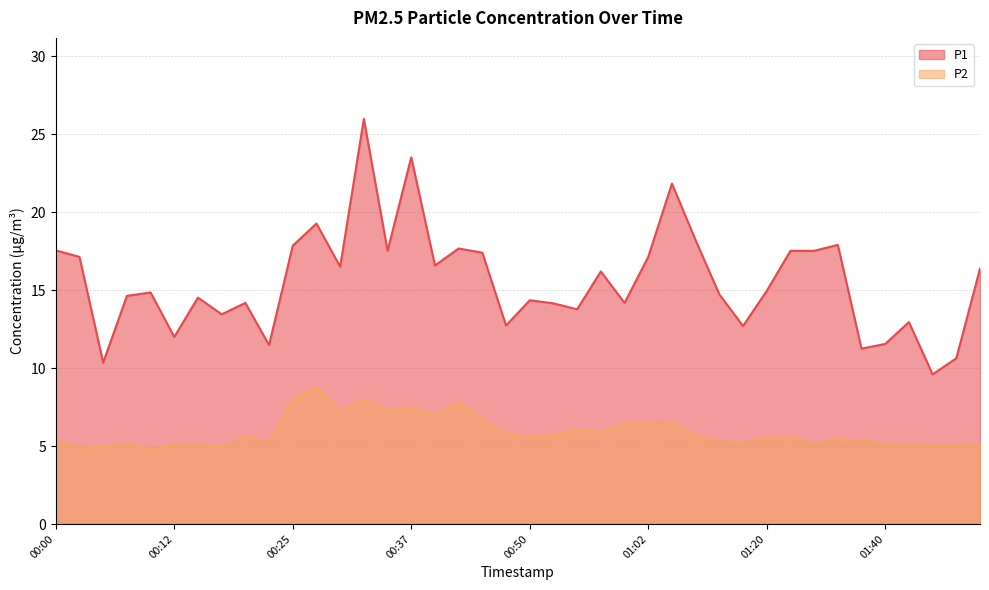

Is the value of P1 at 00:07 greater than the value of P2 at 01:34?

Yes